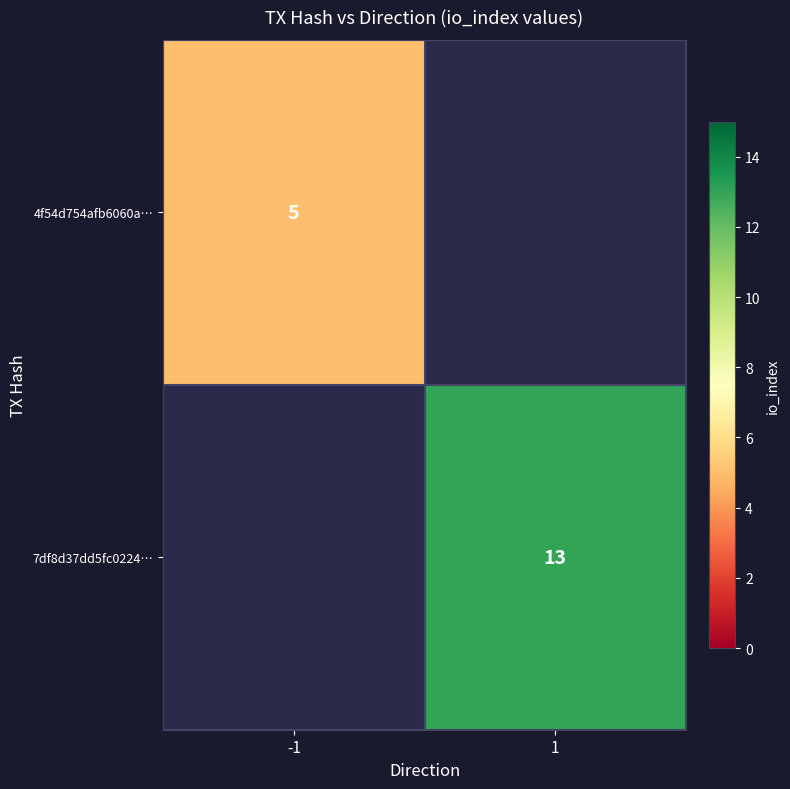

Is the value of 7df8d37dd5fc0224… at 1 greater than the value of 4f54d754afb6060a… at -1?

Yes